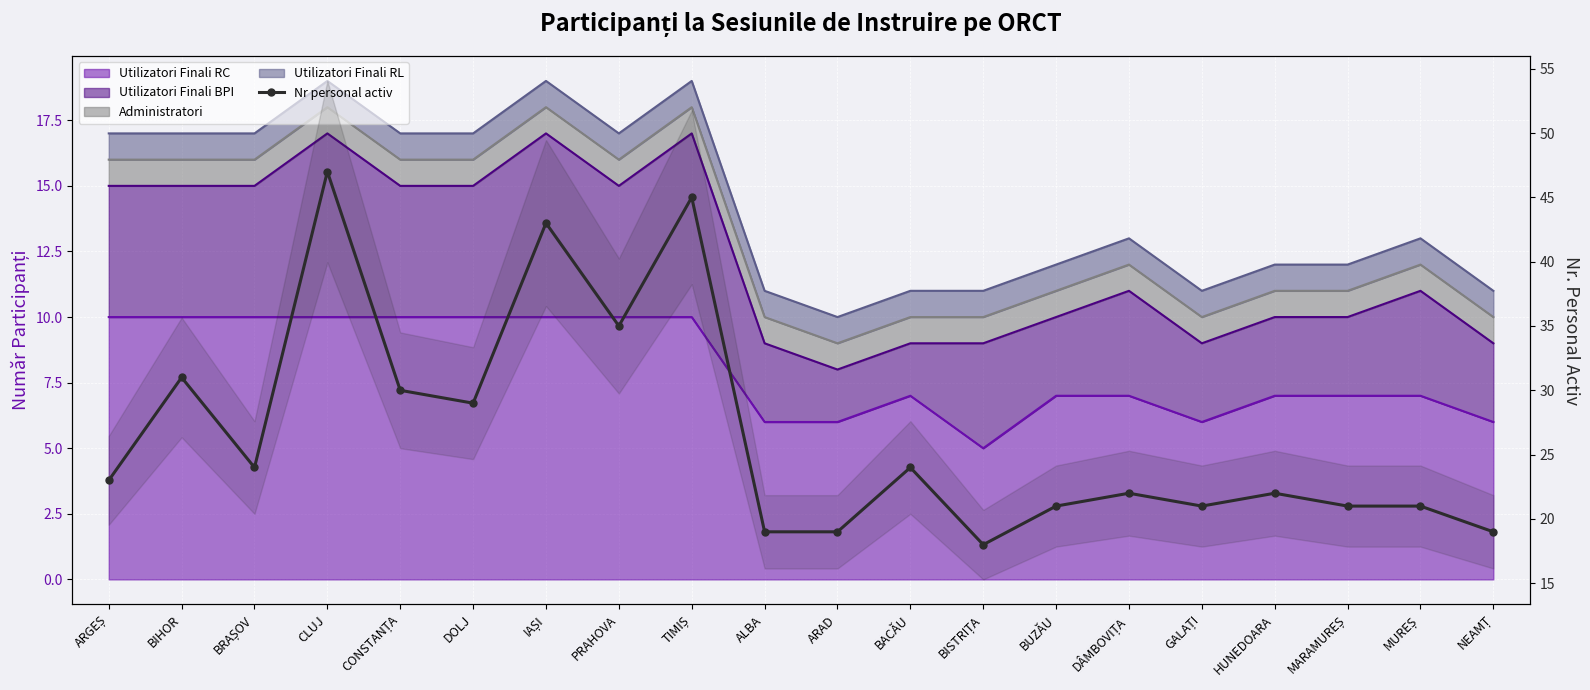

Is it true that the value at ARGEȘ is 23?

True